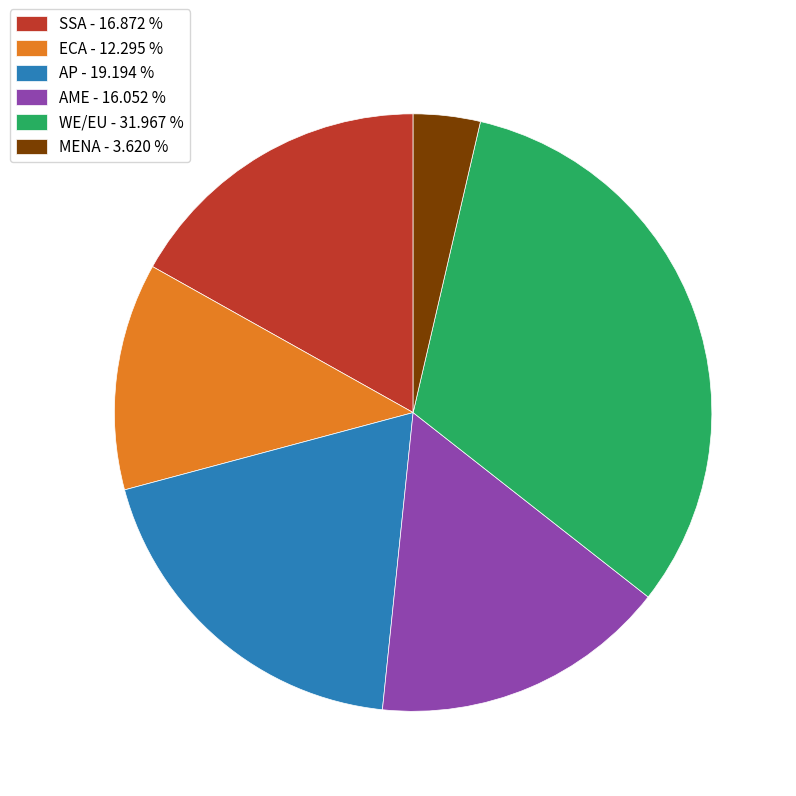

Is there any slice that represents more than half of the pie?

No